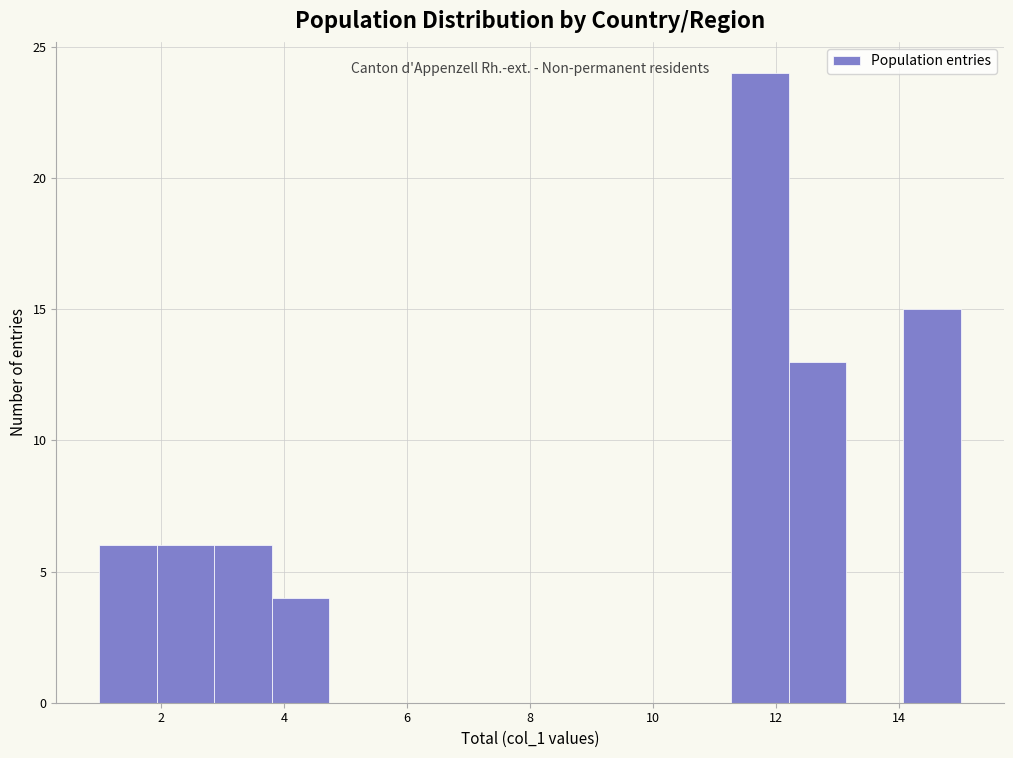

How tall is the bar that spans 11.2 to 12.2 on the x-axis? Neither the bar edges nor the heights are printed on the chart, so give them approximately, as read against the axes.

24